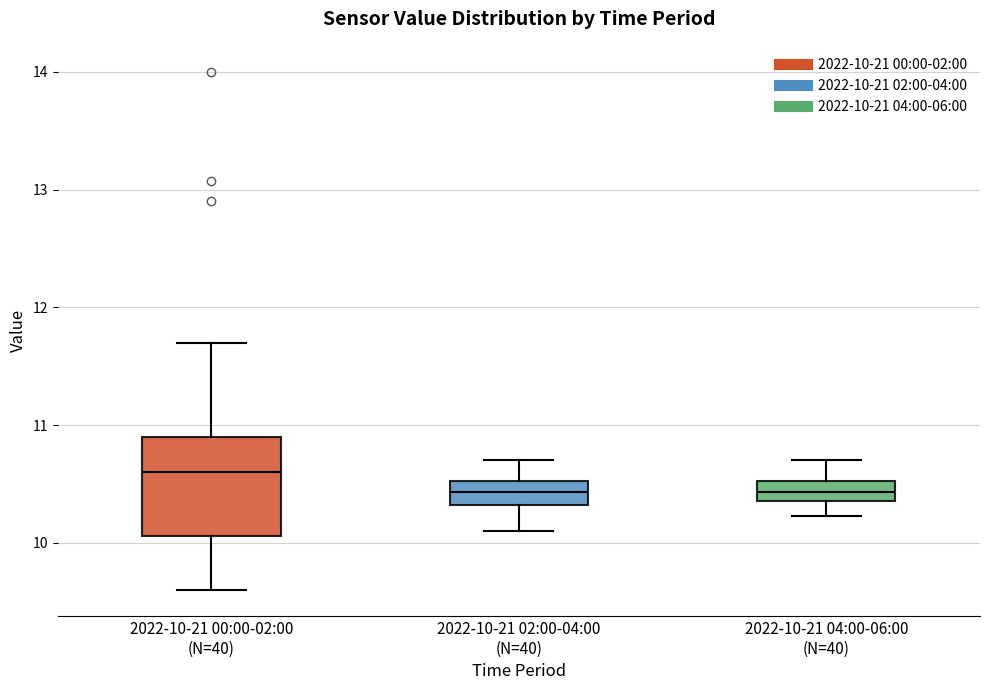

Comparing the boxes themselves (not the whiskers), which one is the tallest?

2022-10-21 00:00-02:00 (N=40)